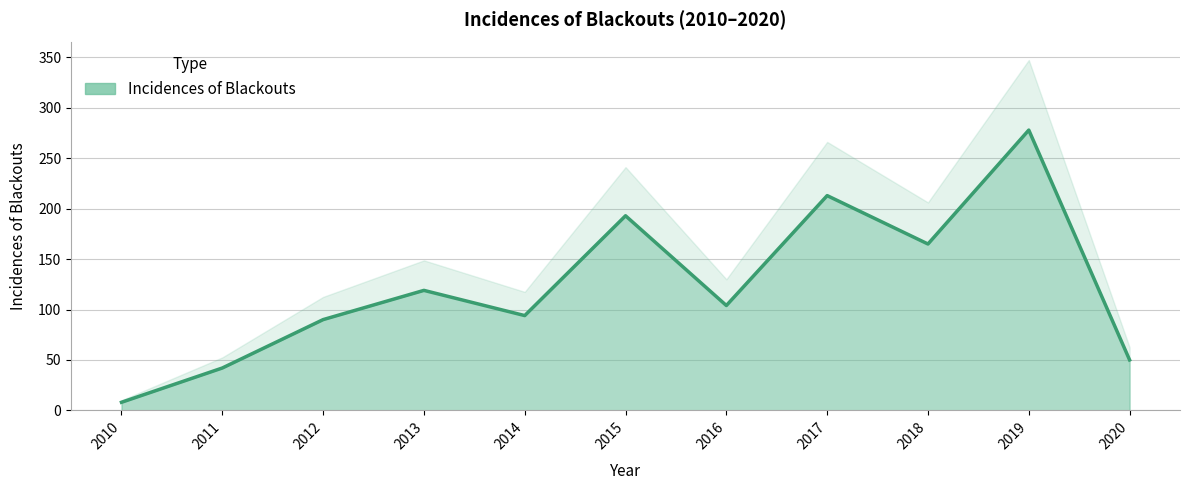

What is the approximate value at 2013, to the nearest 50?

100